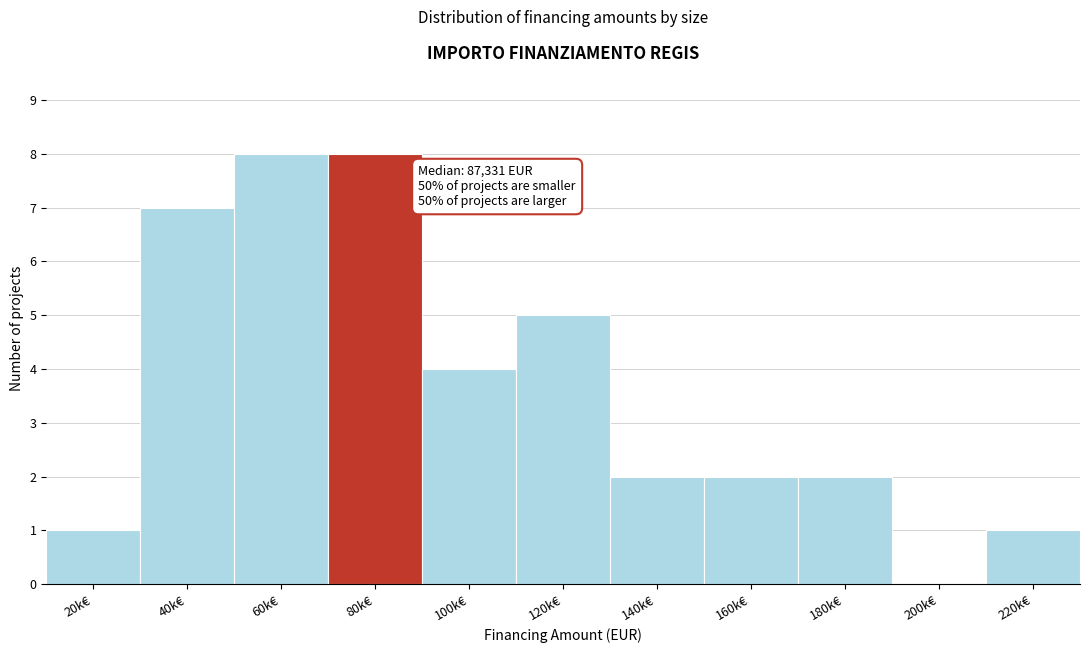

Reading left to right, list all the values displayed in this chart.

20k€=1	40k€=7	60k€=8	80k€=8	100k€=4	120k€=5	140k€=2	160k€=2	180k€=2	200k€=0	220k€=1